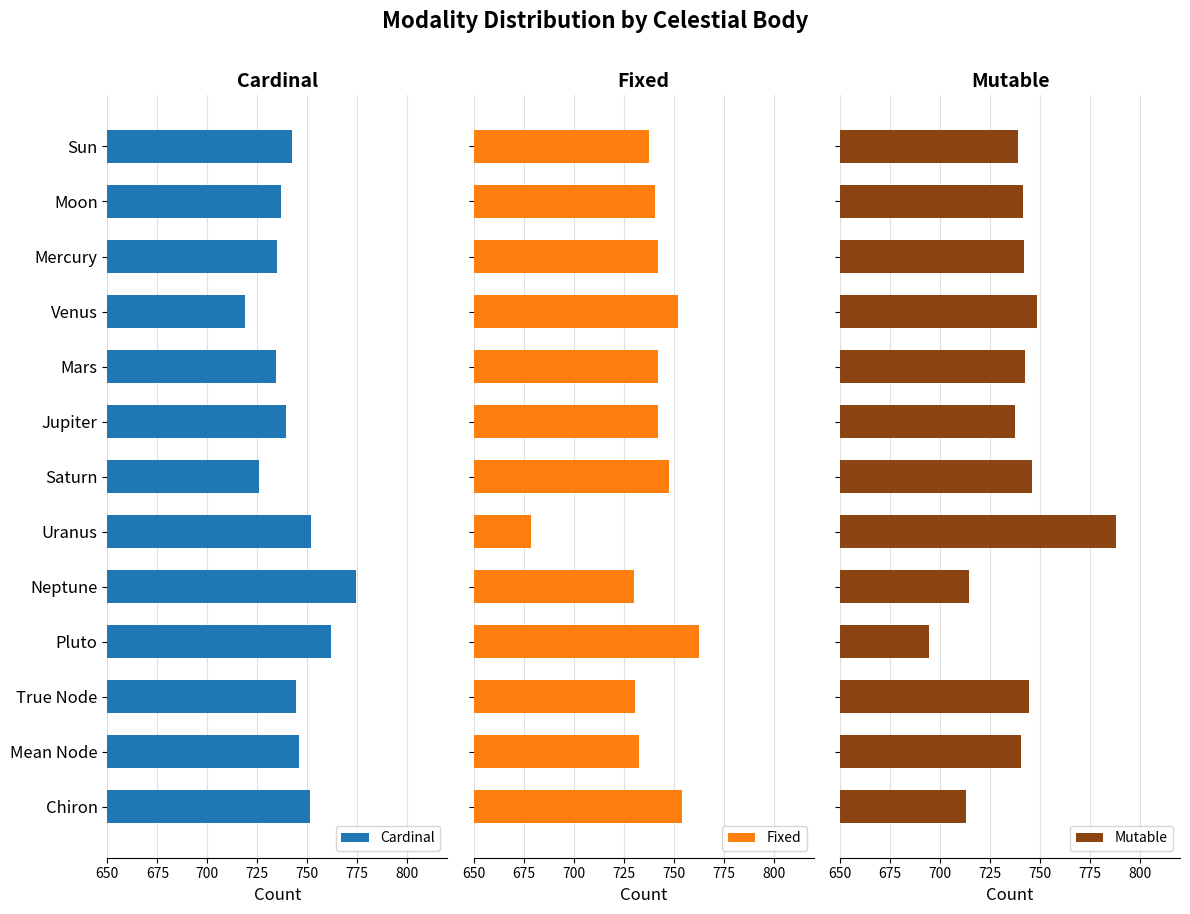

Which category has the highest value in the Cardinal series?

Neptune